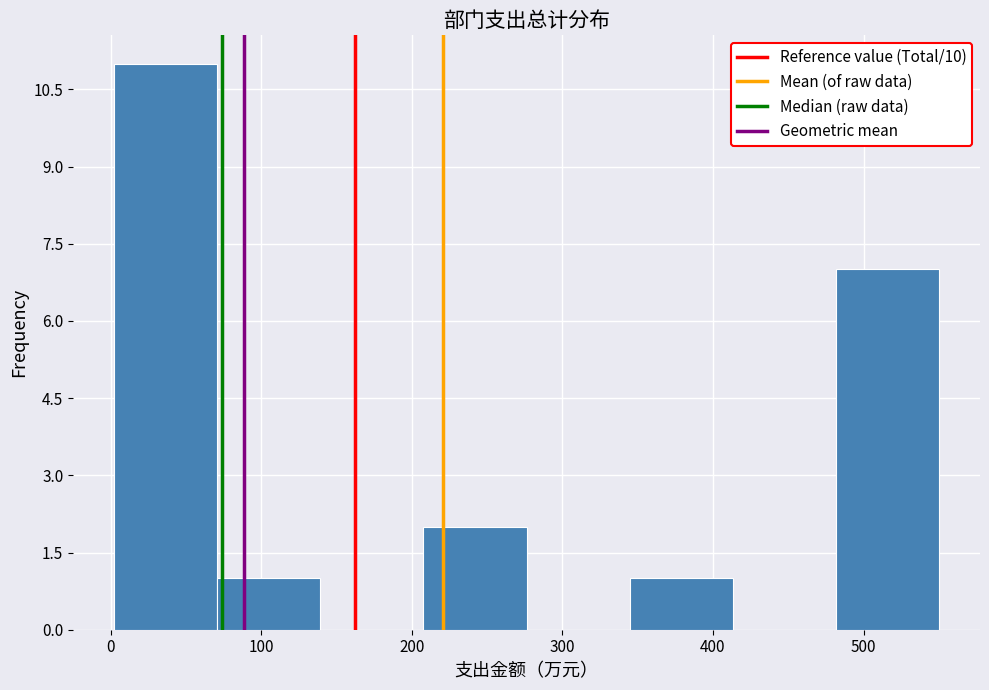

Reading left to right, transcribe this chart: for each bar, give the range it covers on the x-axis and its height. Neither the bar edges nor the heights are printed on the chart, so give them approximately, as read against the axes.

0 to 70: 11
70 to 140: 1
140 to 210: 0
210 to 280: 2
280 to 340: 0
340 to 410: 1
410 to 480: 0
480 to 550: 7